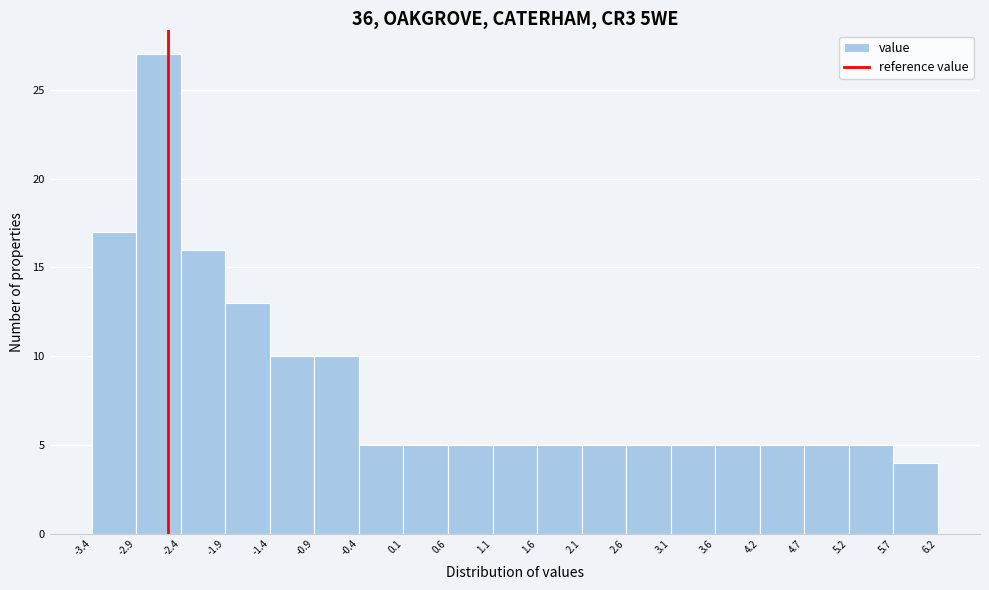

Reading left to right, transcribe this chart: for each bar, give the range it covers on the x-axis and its height. The values are not printed on the chart, so give them approximately, as read against the axis.

-3.4 to -2.9: 17
-2.9 to -2.4: 27
-2.4 to -1.9: 16
-1.9 to -1.4: 13
-1.4 to -0.9: 10
-0.9 to -0.4: 10
-0.4 to 0.1: 5
0.1 to 0.6: 5
0.6 to 1.1: 5
1.1 to 1.6: 5
1.6 to 2.1: 5
2.1 to 2.6: 5
2.6 to 3.1: 5
3.1 to 3.6: 5
3.6 to 4.2: 5
4.2 to 4.7: 5
4.7 to 5.2: 5
5.2 to 5.7: 5
5.7 to 6.2: 4